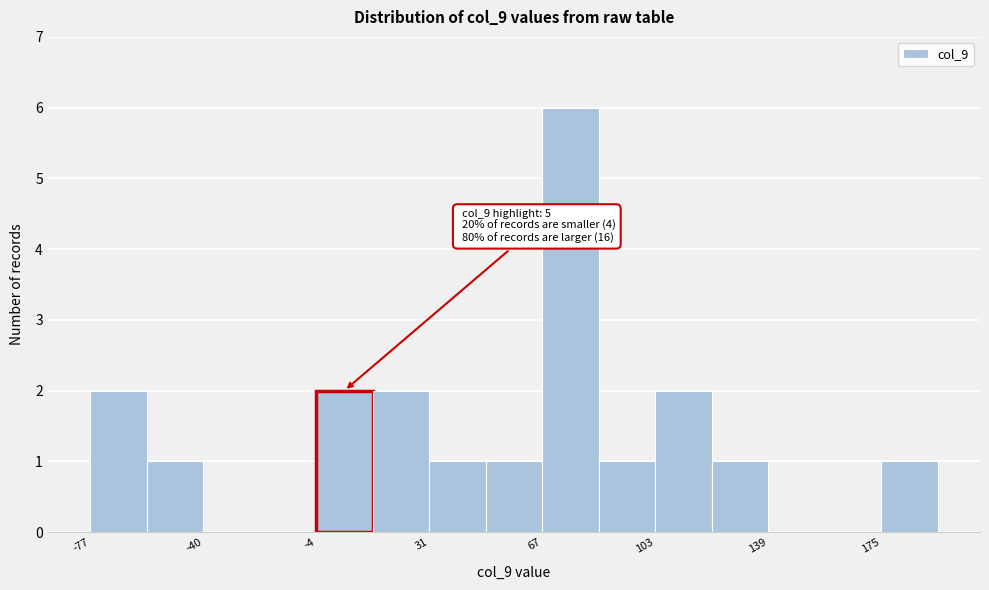

Around what value on the x-axis is the tallest bar? Give the approximate position of its centre, as read against the axis.

75